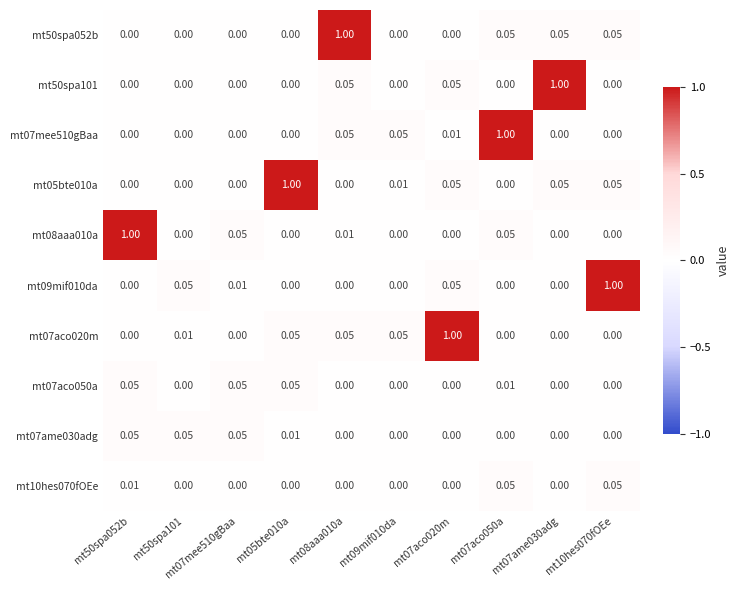

Reading left to right, what are all the values shown in this chart?

mt50spa052b: mt50spa052b=0.0	mt50spa101=0.0	mt07mee510gBaa=0.0	mt05bte010a=0.0	mt08aaa010a=1.0	mt09mif010da=0.0	mt07aco020m=0.0	mt07aco050a=0.1	mt07ame030adg=0.1	mt10hes070fOEe=0.1
mt50spa101: mt50spa052b=0.0	mt50spa101=0.0	mt07mee510gBaa=0.0	mt05bte010a=0.0	mt08aaa010a=0.1	mt09mif010da=0.0	mt07aco020m=0.1	mt07aco050a=0.0	mt07ame030adg=1.0	mt10hes070fOEe=0.0
mt07mee510gBaa: mt50spa052b=0.0	mt50spa101=0.0	mt07mee510gBaa=0.0	mt05bte010a=0.0	mt08aaa010a=0.1	mt09mif010da=0.1	mt07aco020m=0.0	mt07aco050a=1.0	mt07ame030adg=0.0	mt10hes070fOEe=0.0
mt05bte010a: mt50spa052b=0.0	mt50spa101=0.0	mt07mee510gBaa=0.0	mt05bte010a=1.0	mt08aaa010a=0.0	mt09mif010da=0.0	mt07aco020m=0.1	mt07aco050a=0.0	mt07ame030adg=0.1	mt10hes070fOEe=0.1
mt08aaa010a: mt50spa052b=1.0	mt50spa101=0.0	mt07mee510gBaa=0.1	mt05bte010a=0.0	mt08aaa010a=0.0	mt09mif010da=0.0	mt07aco020m=0.0	mt07aco050a=0.1	mt07ame030adg=0.0	mt10hes070fOEe=0.0
mt09mif010da: mt50spa052b=0.0	mt50spa101=0.1	mt07mee510gBaa=0.0	mt05bte010a=0.0	mt08aaa010a=0.0	mt09mif010da=0.0	mt07aco020m=0.1	mt07aco050a=0.0	mt07ame030adg=0.0	mt10hes070fOEe=1.0
mt07aco020m: mt50spa052b=0.0	mt50spa101=0.0	mt07mee510gBaa=0.0	mt05bte010a=0.1	mt08aaa010a=0.1	mt09mif010da=0.1	mt07aco020m=1.0	mt07aco050a=0.0	mt07ame030adg=0.0	mt10hes070fOEe=0.0
mt07aco050a: mt50spa052b=0.1	mt50spa101=0.0	mt07mee510gBaa=0.1	mt05bte010a=0.1	mt08aaa010a=0.0	mt09mif010da=0.0	mt07aco020m=0.0	mt07aco050a=0.0	mt07ame030adg=0.0	mt10hes070fOEe=0.0
mt07ame030adg: mt50spa052b=0.1	mt50spa101=0.1	mt07mee510gBaa=0.1	mt05bte010a=0.0	mt08aaa010a=0.0	mt09mif010da=0.0	mt07aco020m=0.0	mt07aco050a=0.0	mt07ame030adg=0.0	mt10hes070fOEe=0.0
mt10hes070fOEe: mt50spa052b=0.0	mt50spa101=0.0	mt07mee510gBaa=0.0	mt05bte010a=0.0	mt08aaa010a=0.0	mt09mif010da=0.0	mt07aco020m=0.0	mt07aco050a=0.1	mt07ame030adg=0.0	mt10hes070fOEe=0.1